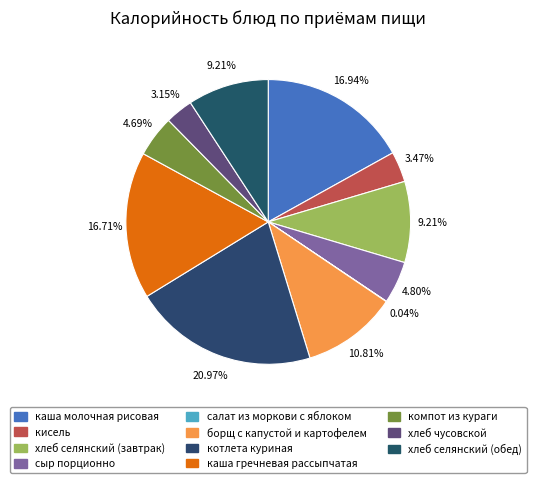

Between компот из кураги and кисель, which is larger?

компот из кураги